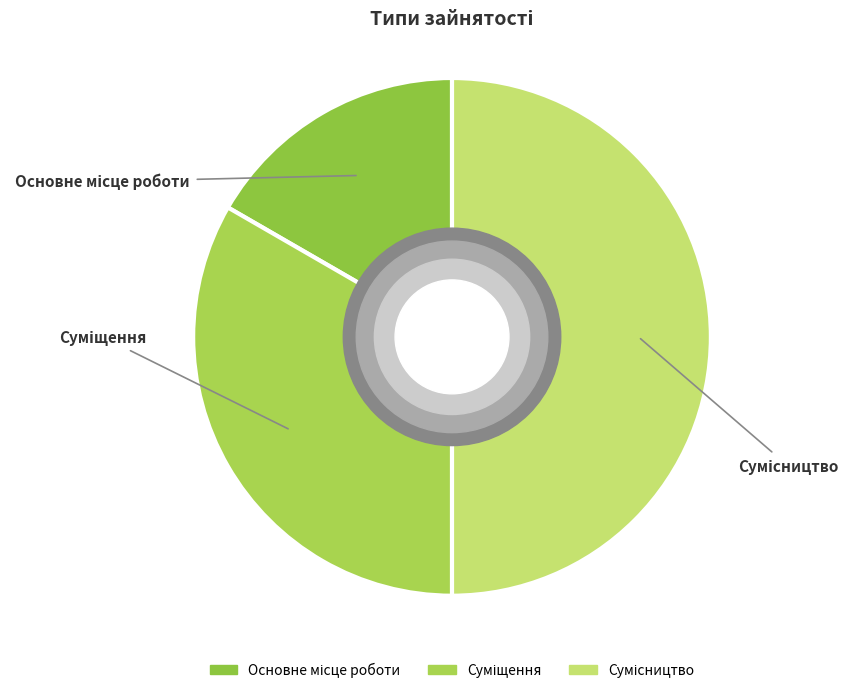

To the nearest percent, what percentage of the pie is Сумісництво?

50%